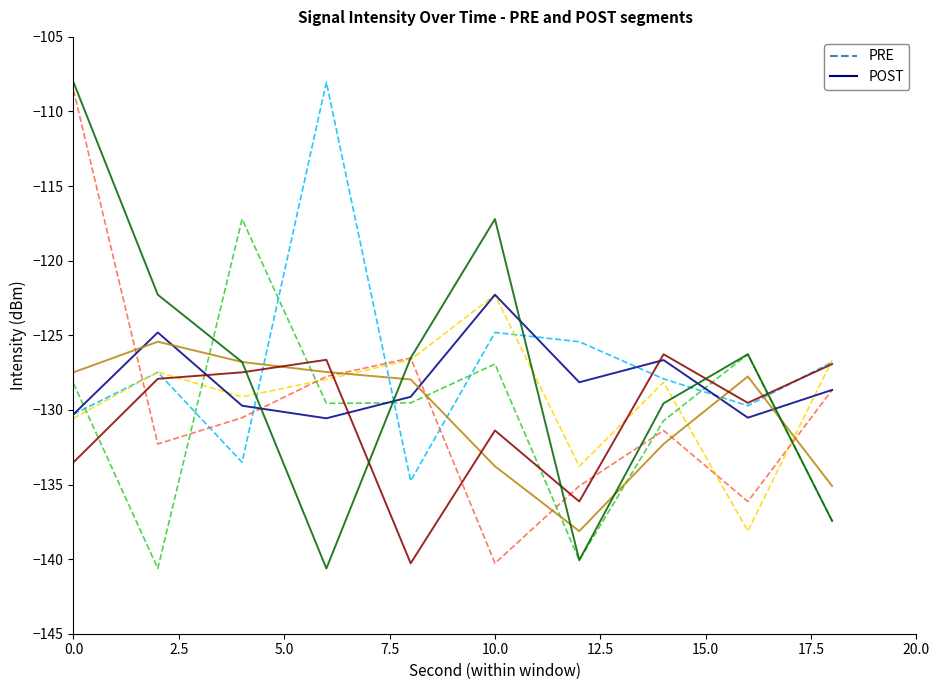

What are all the series names shown in the legend?

PRE, POST